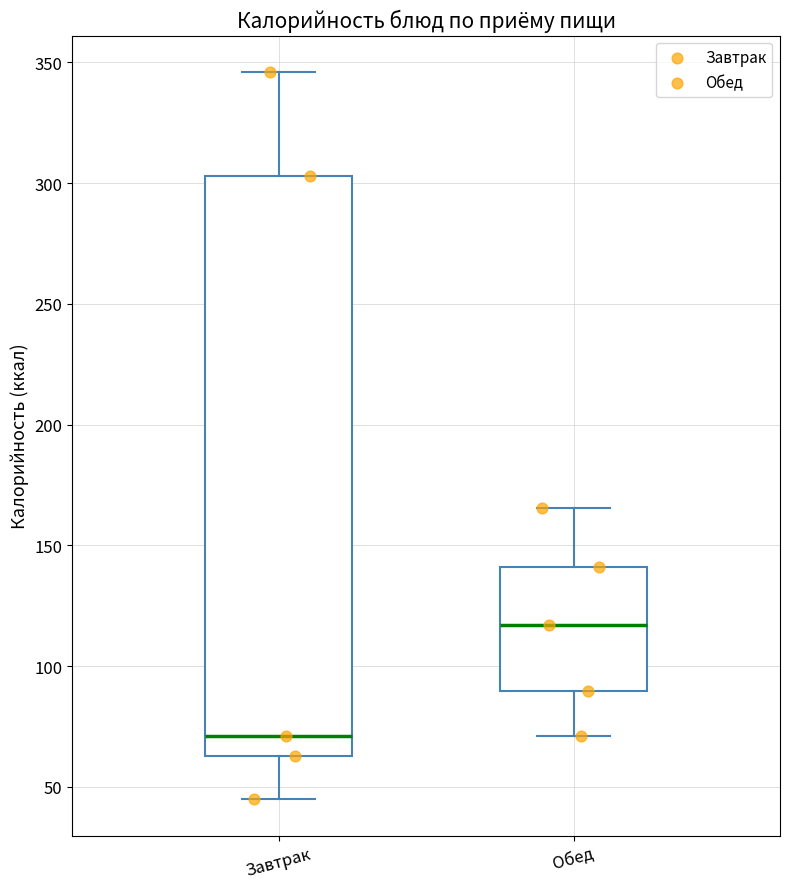

Reading left to right, transcribe this box plot: for each box, give where its median line is, the range the box spans, and where its two whiskers end, as read against the y-axis. The values are not printed on the chart, so give them approximately, as read against the axis.

Завтрак: median 70, box 65 to 305, whiskers 45 to 345
Обед: median 115, box 90 to 140, whiskers 70 to 165